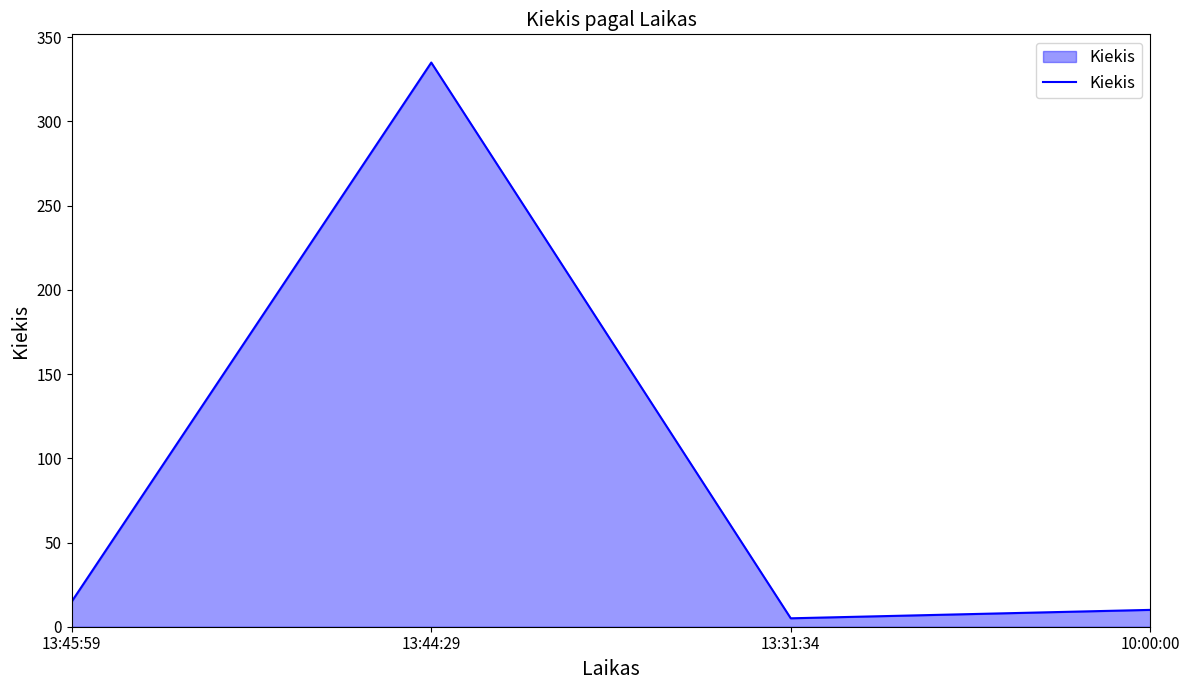

Which label corresponds to the largest value in the chart?

13:44:29